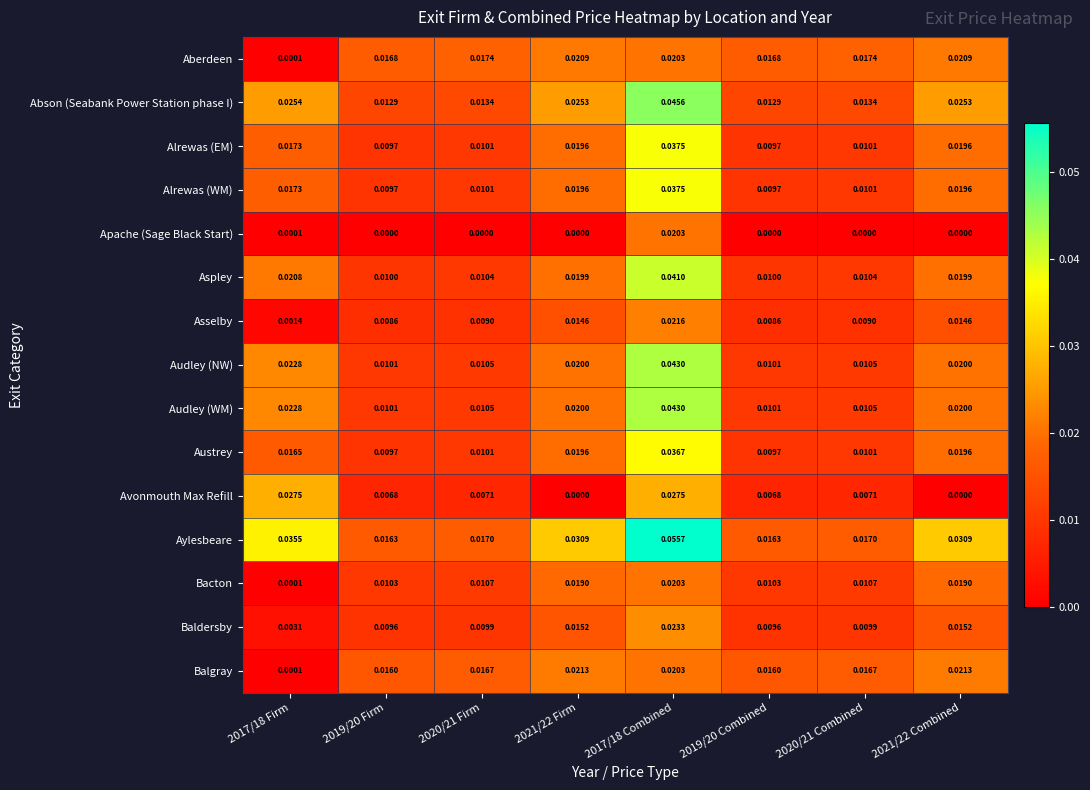

Which series has the largest total across all categories?

Aylesbeare